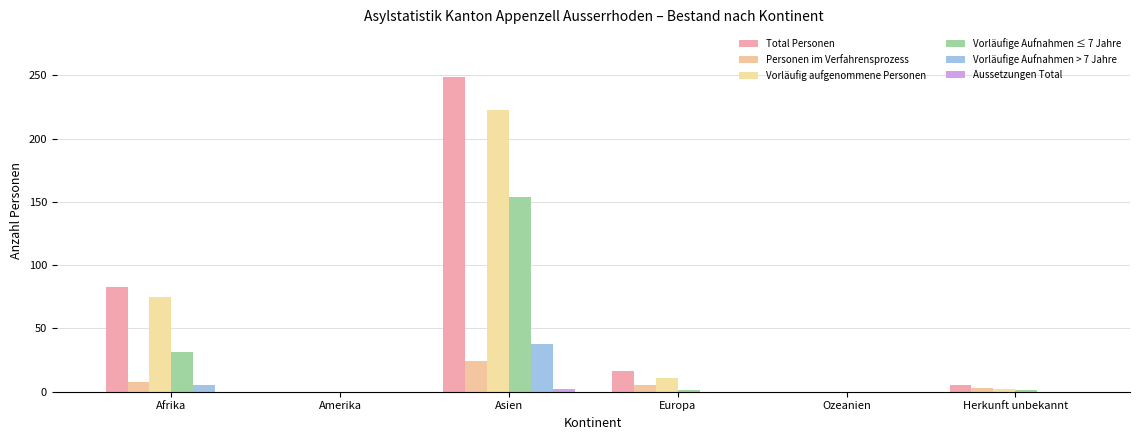

Is the value of Aussetzungen Total at Ozeanien greater than the value of Vorläufig aufgenommene Personen at Amerika?

No